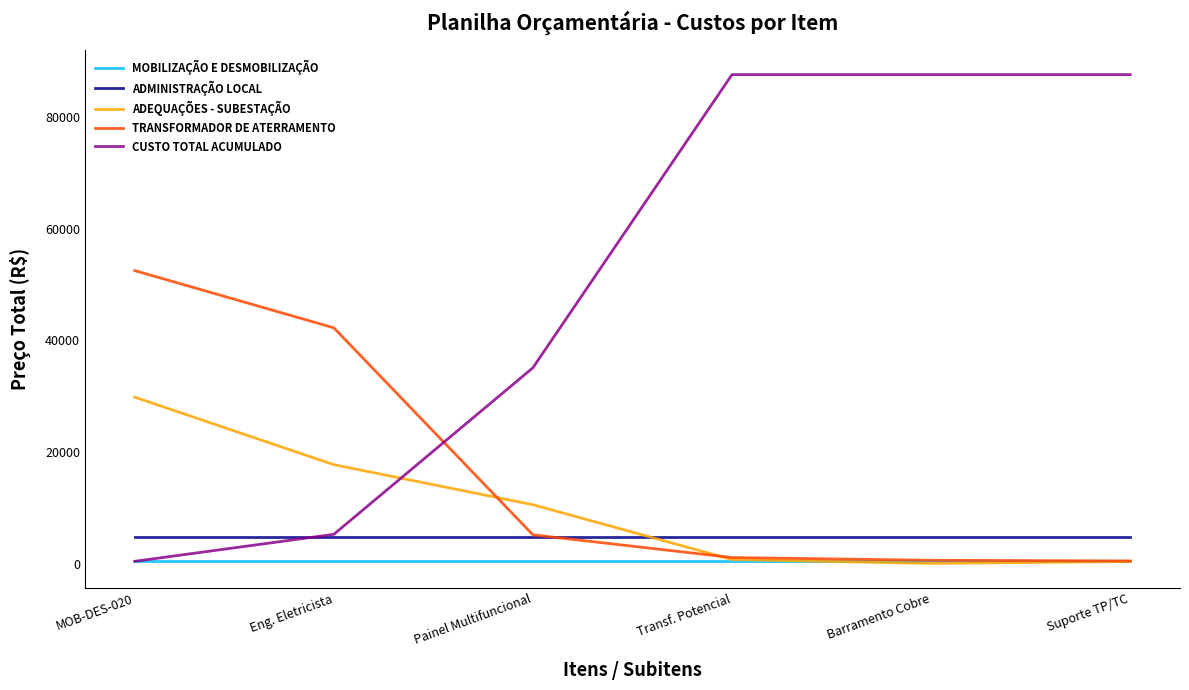

What is the minimum value for ADMINISTRAÇÃO LOCAL?

4829.8